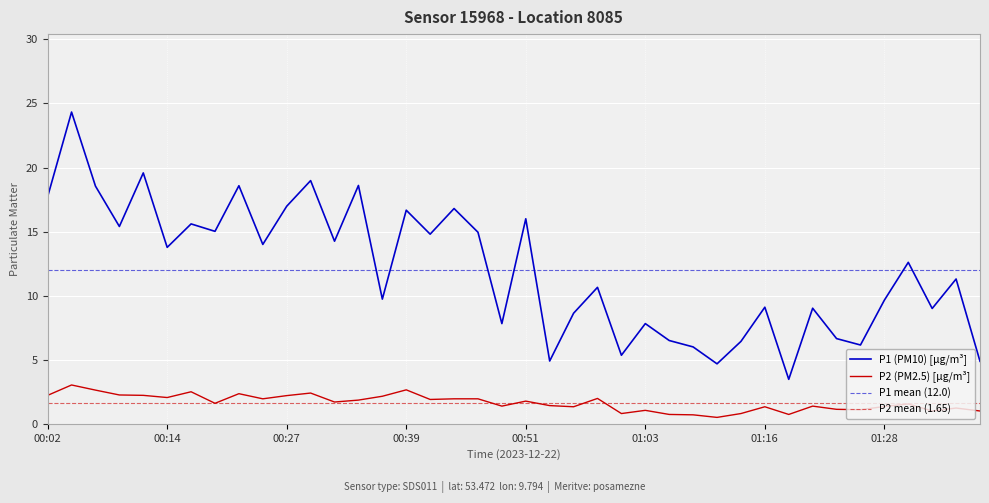

Which category has the highest value in the P2 series?

00:04